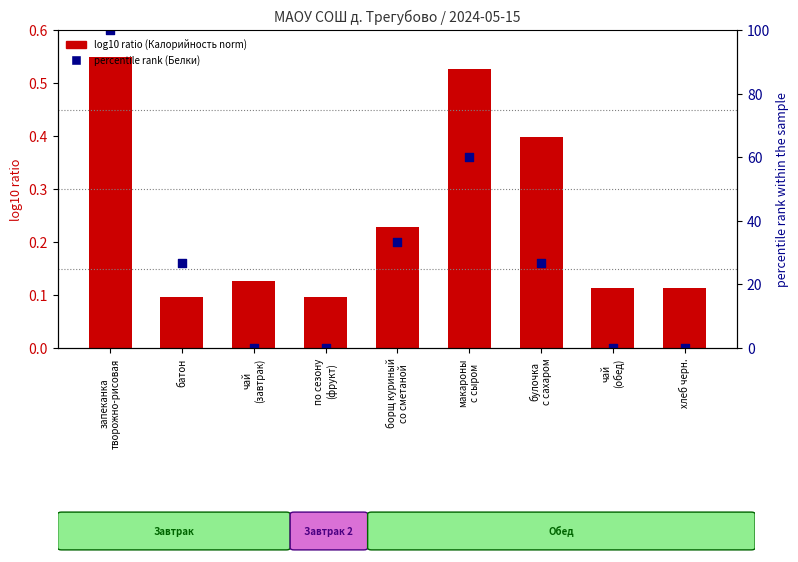

Is the value of log10 ratio (Калорийность norm) at батон greater than the value of percentile rank (Белки) at хлеб черн.?

Yes